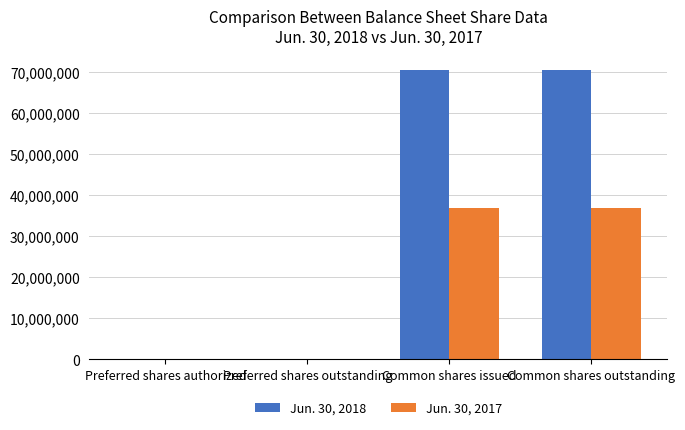

Between Preferred shares outstanding and Common shares outstanding, which series saw the biggest shift?

Jun. 30, 2018